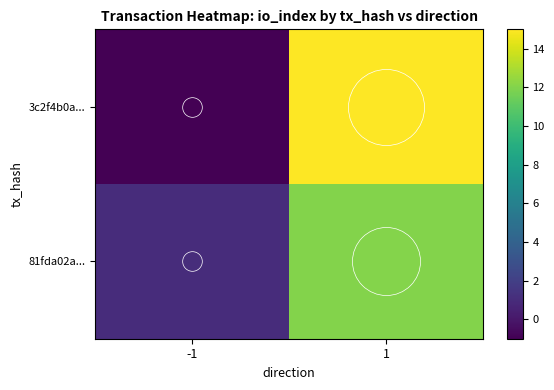

What is the maximum value shown in the chart?

15